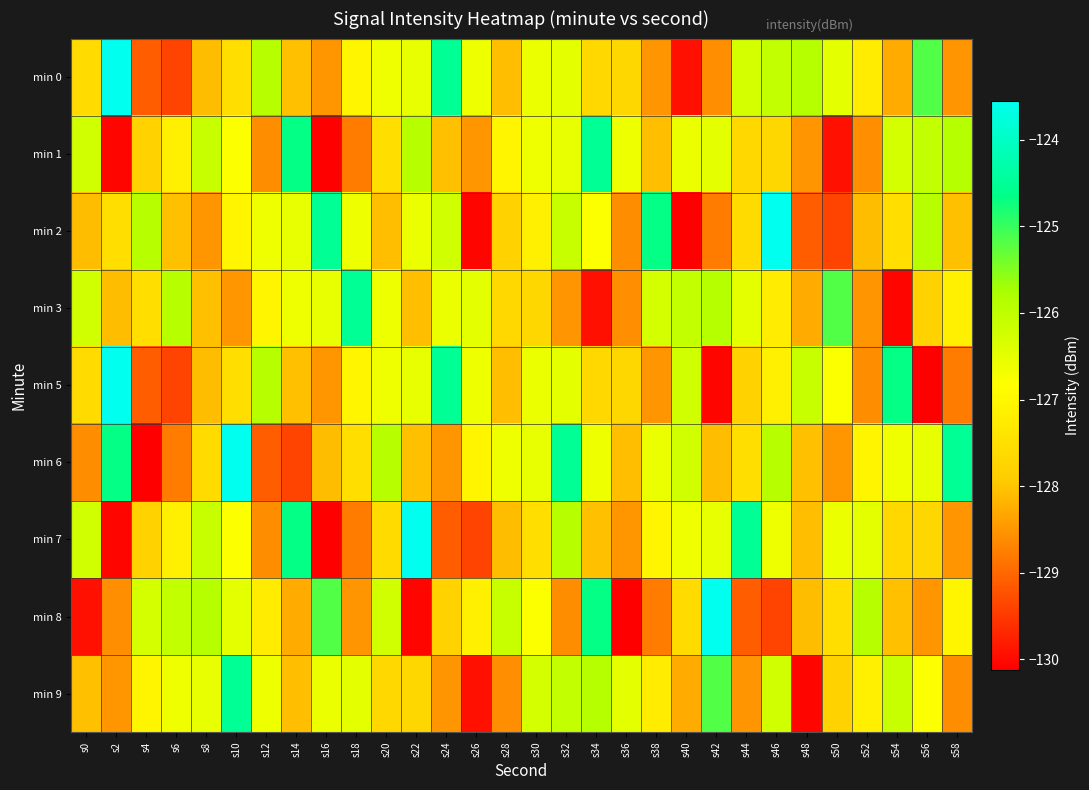

Rank the series by their maximum value, from highest to lowest.

min 0, min 2, min 5, min 6, min 7, min 8, min 1, min 3, min 9